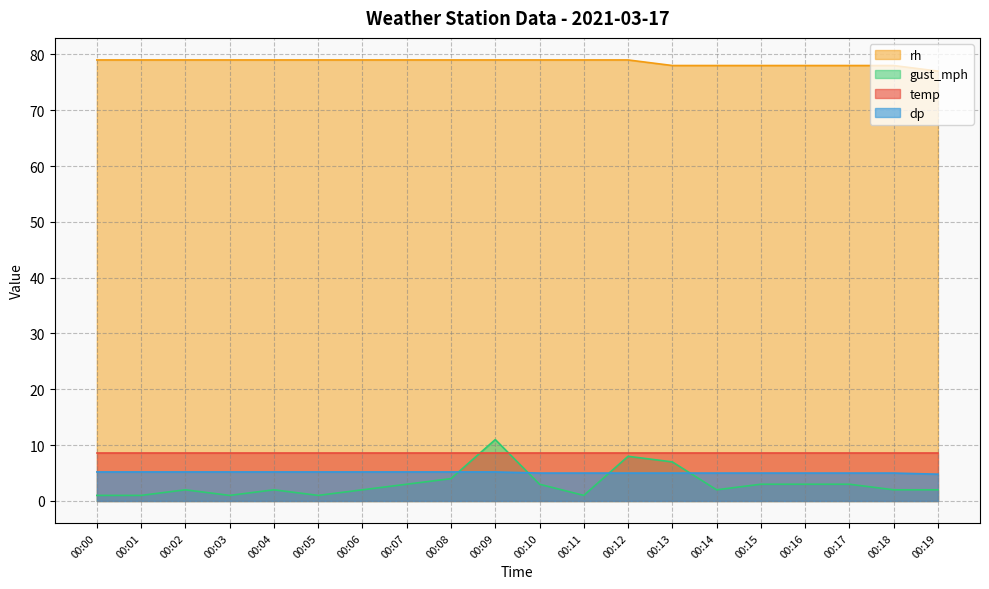

Is it true that dp equals 5.2 at 00:00?

True